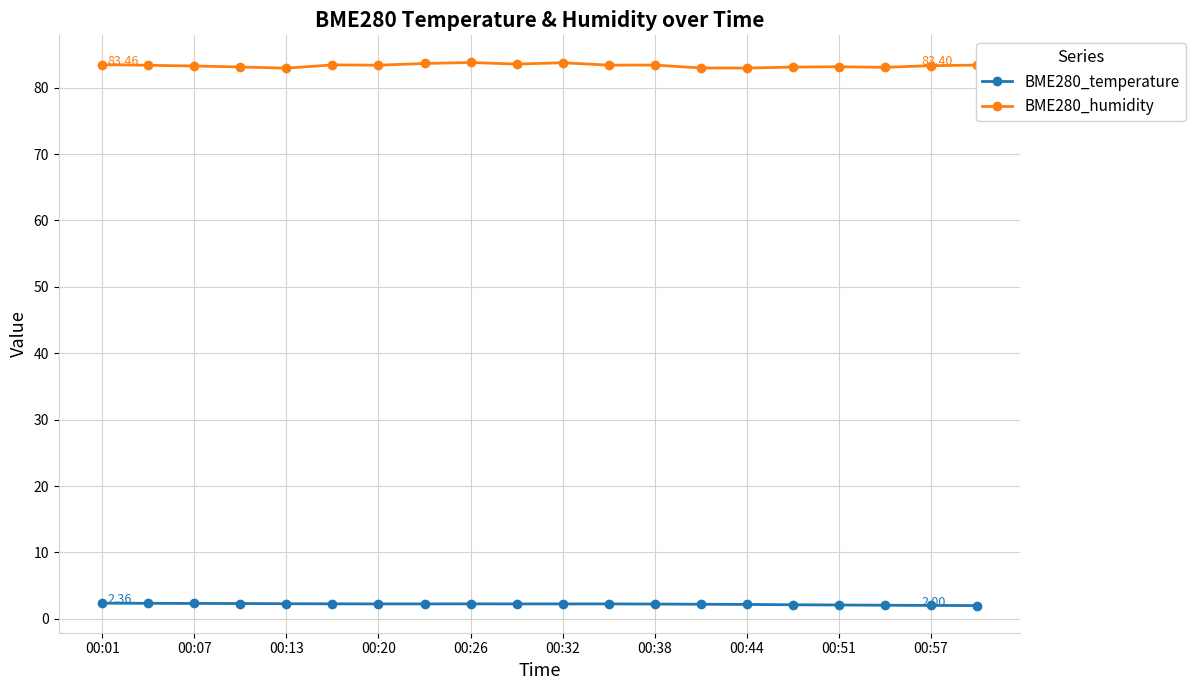

What is the highest value of the BME280_humidity series?

83.8